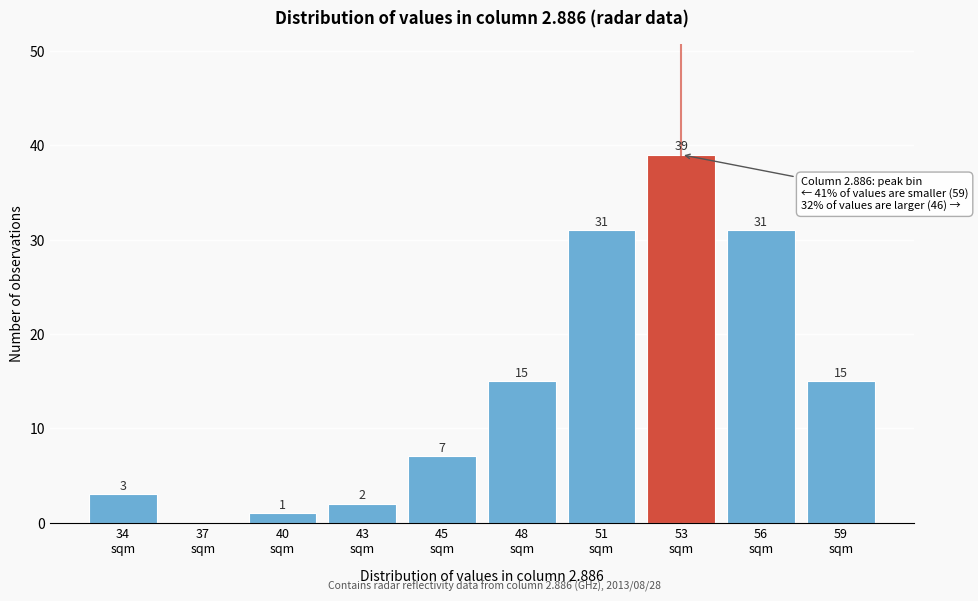

What is the greatest value displayed?

39